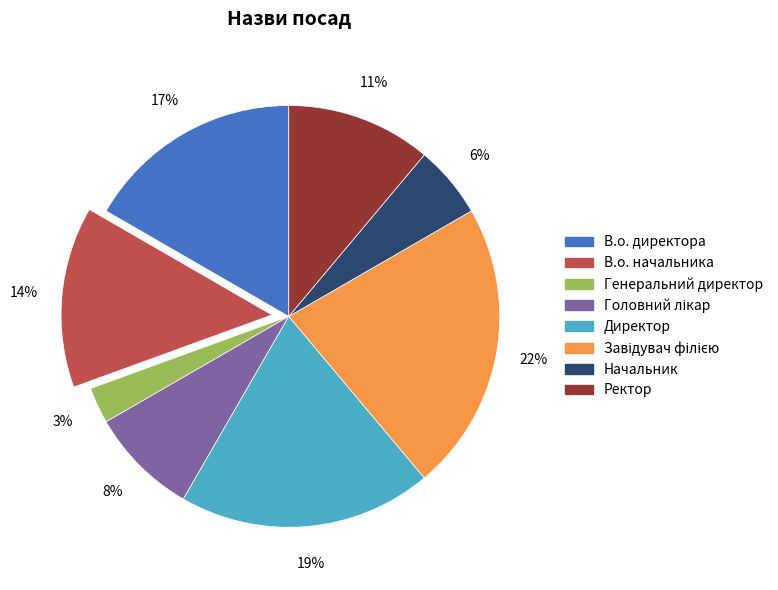

To the nearest percent, what is the difference between the largest and smallest slice percentages?

19%